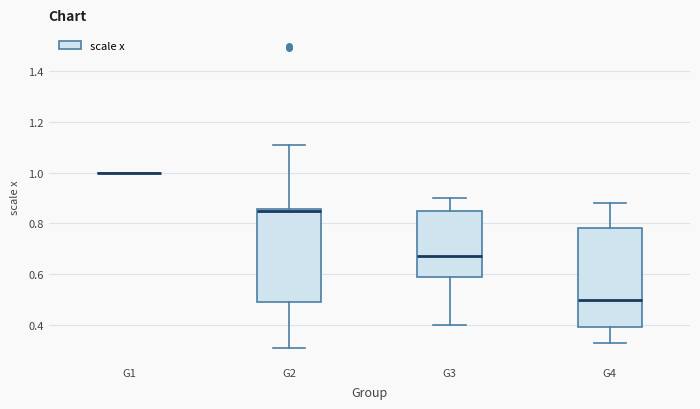

Reading left to right, transcribe this box plot: for each box, give where its median line is, the range the box spans, and where its two whiskers end, as read against the y-axis. The values are not printed on the chart, so give them approximately, as read against the axis.

G1: box collapsed to a line at 1.00, whiskers 1.00 to 1.00
G2: median 0.86 (drawn on the box's upper edge), box 0.50 to 0.86, whiskers 0.32 to 1.12
G3: median 0.68, box 0.60 to 0.86, whiskers 0.40 to 0.90
G4: median 0.50, box 0.40 to 0.78, whiskers 0.34 to 0.88